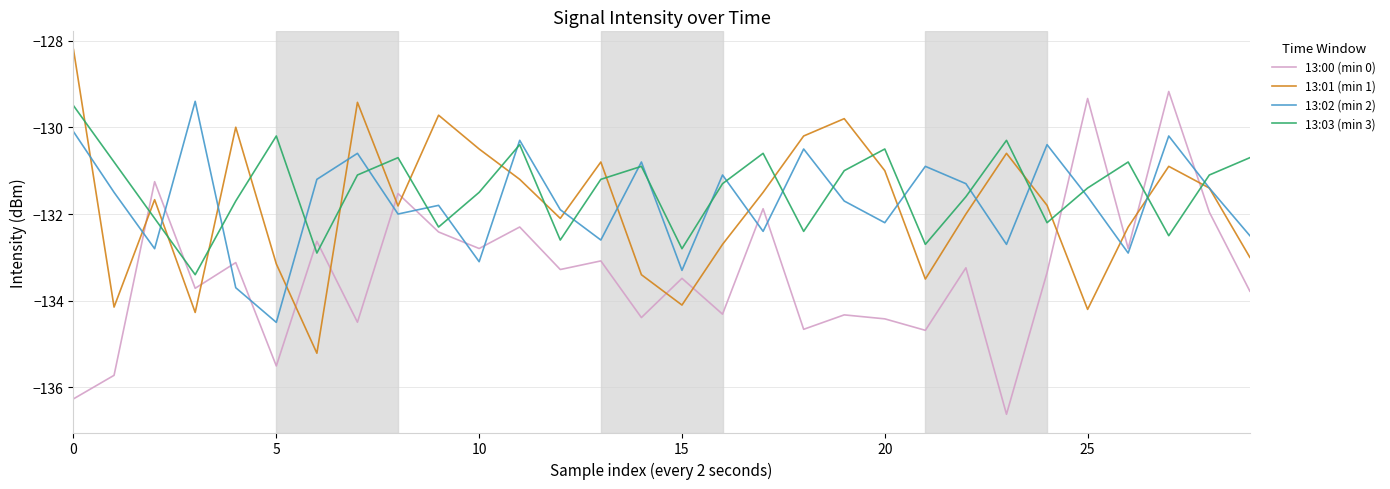

Which series has the widest spread of values?

13:00 (min 0)